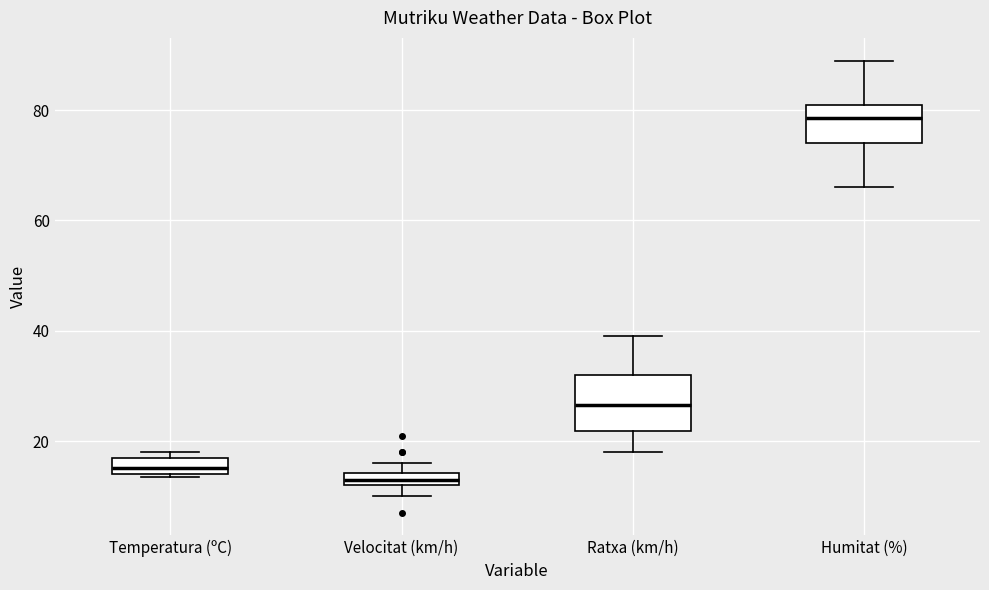

Which box has the lowest median line?

Velocitat (km/h)